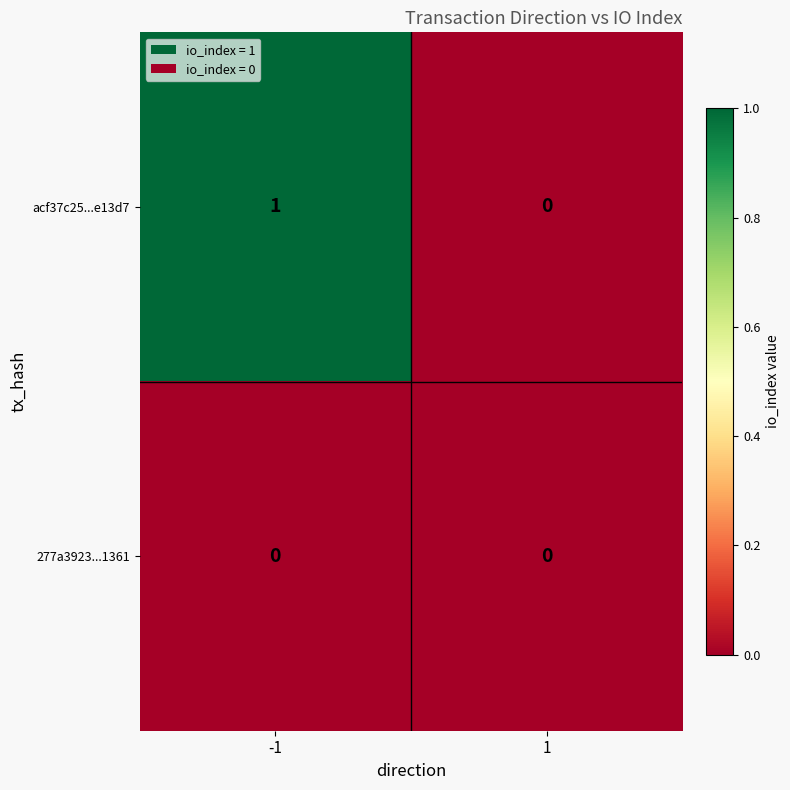

Which series has the largest range (max minus min)?

acf37c25...e13d7